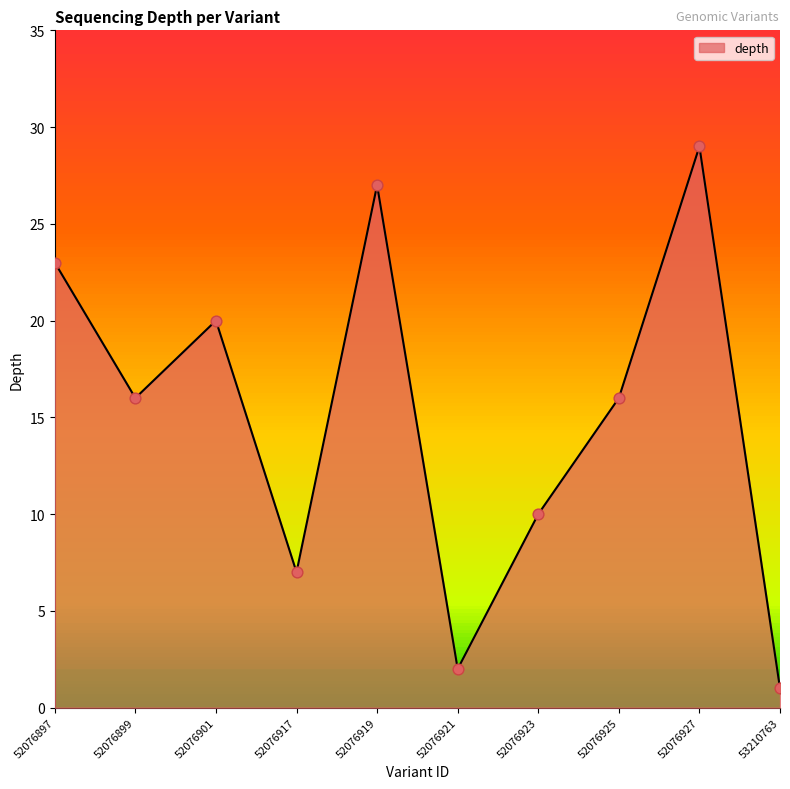

What is the ratio of the value at 53210763 to the value at 52076923?

0.1